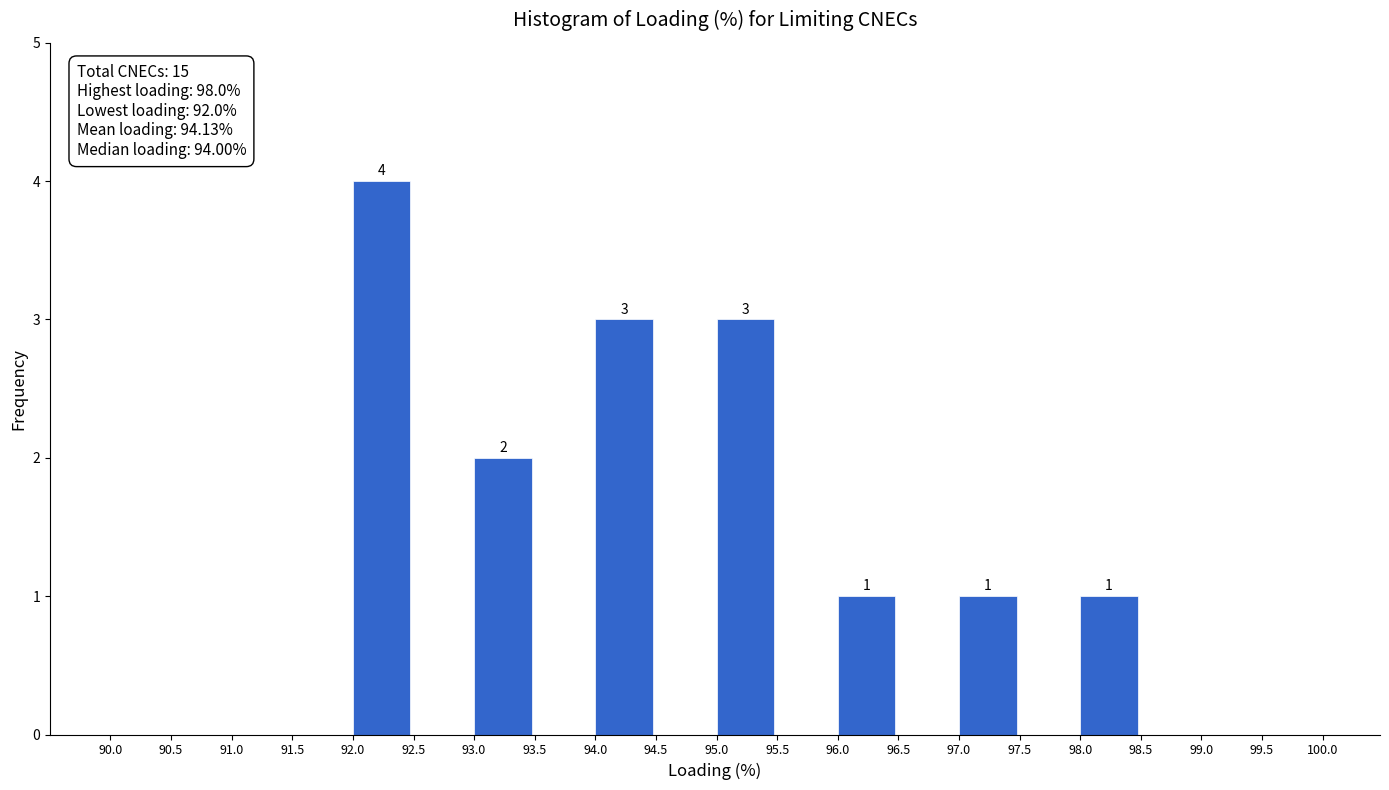

Over which range of the x-axis is the bar tallest?

92.0 to 92.5